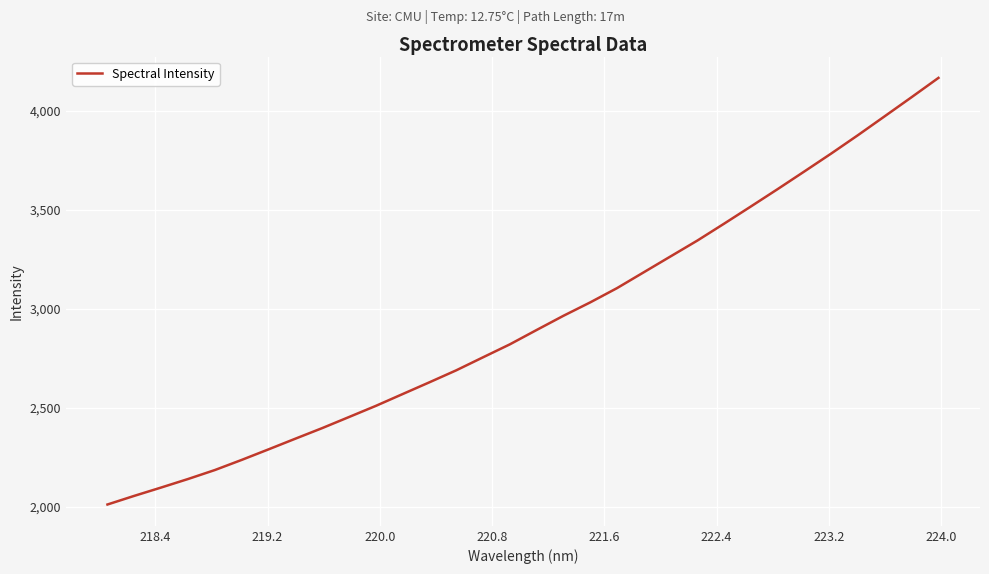

What is the minimum value shown in the chart?

2010.6